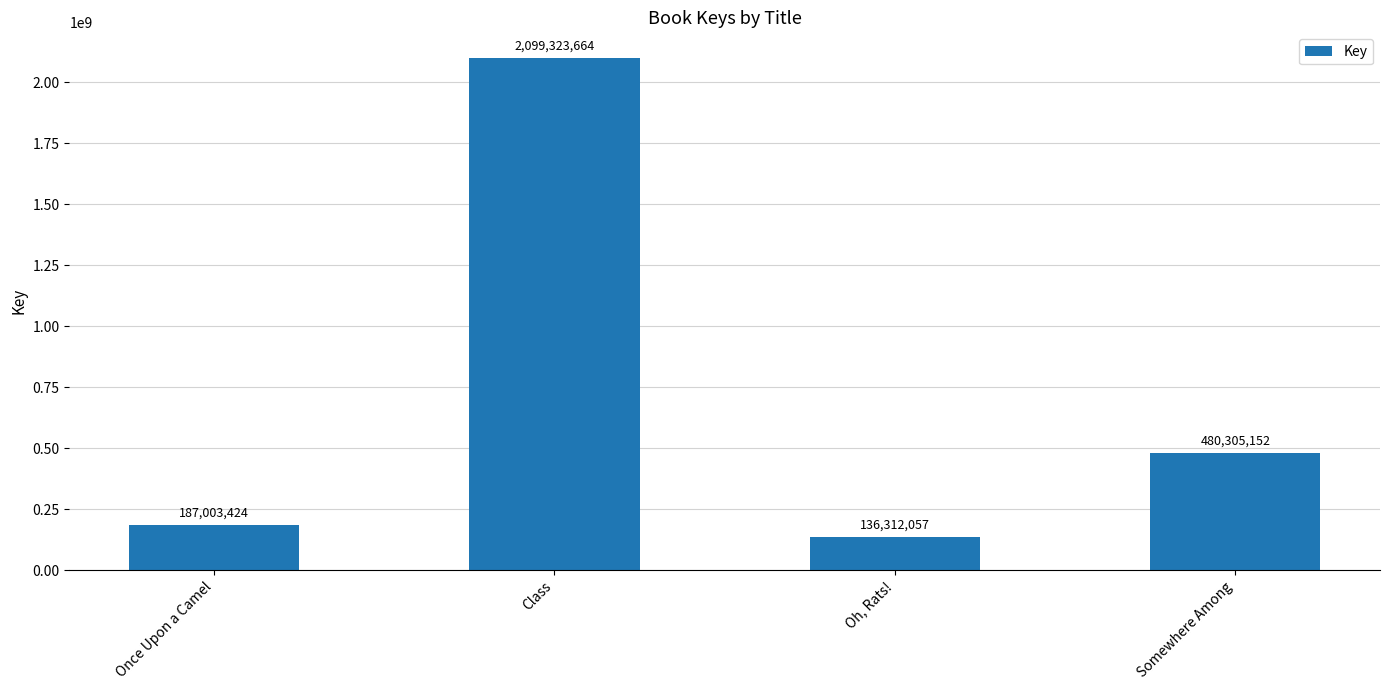

How many distinct data groups are displayed?

1